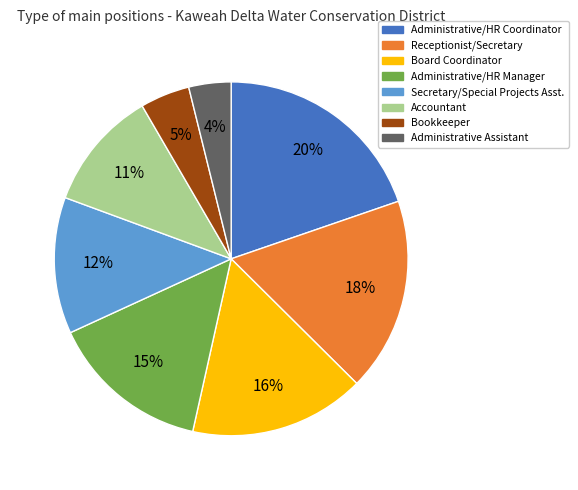

To the nearest percent, what is the difference between the largest and smallest slice percentages?

16%